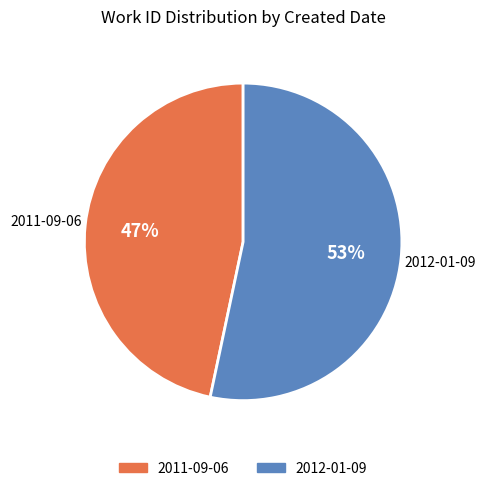

To the nearest percent, what is the average slice percentage?

50%